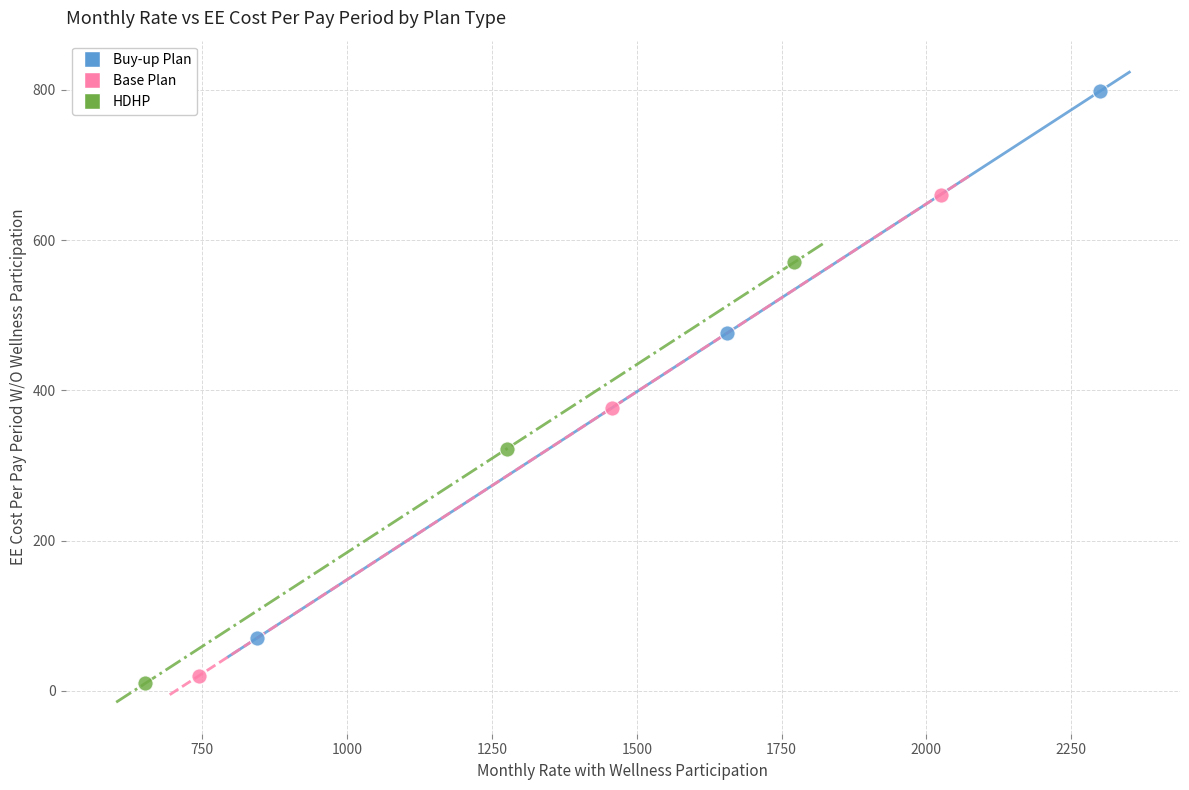

Which series has the widest spread of Y values?

Buy-up Plan